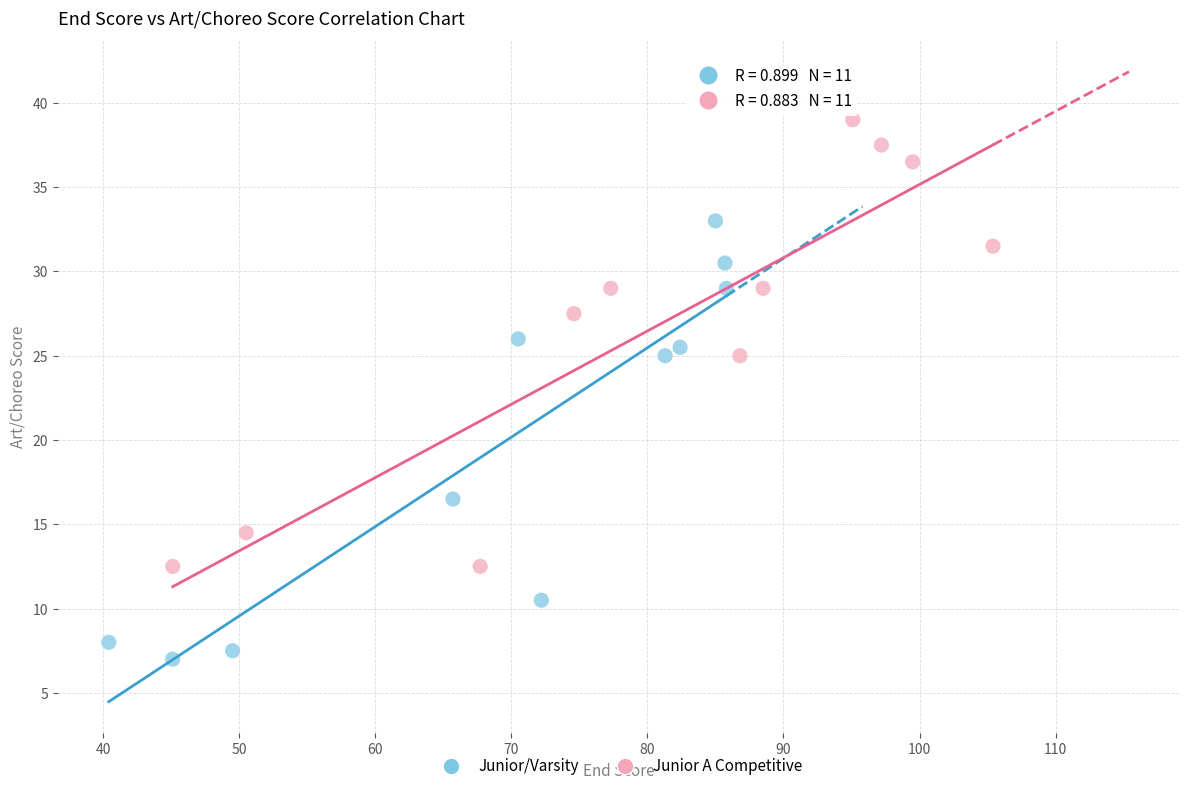

Which series reaches the maximum Y coordinate?

Junior A Competitive